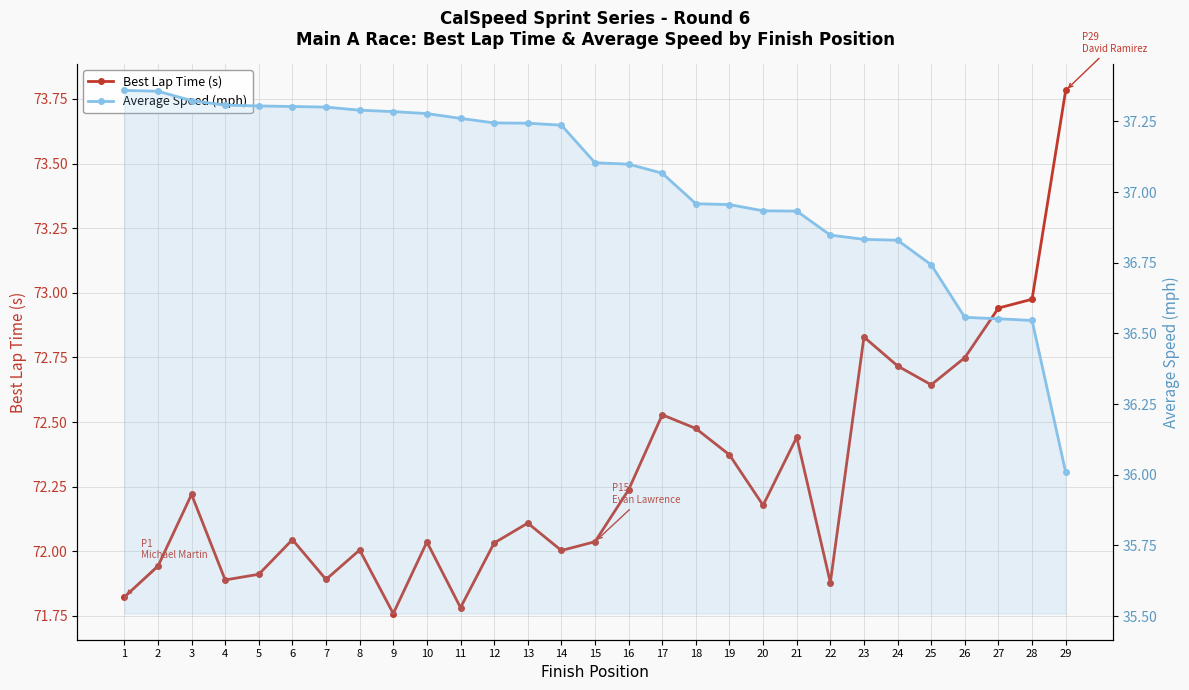

Which series has the largest total across all categories?

Best Lap Time (s)